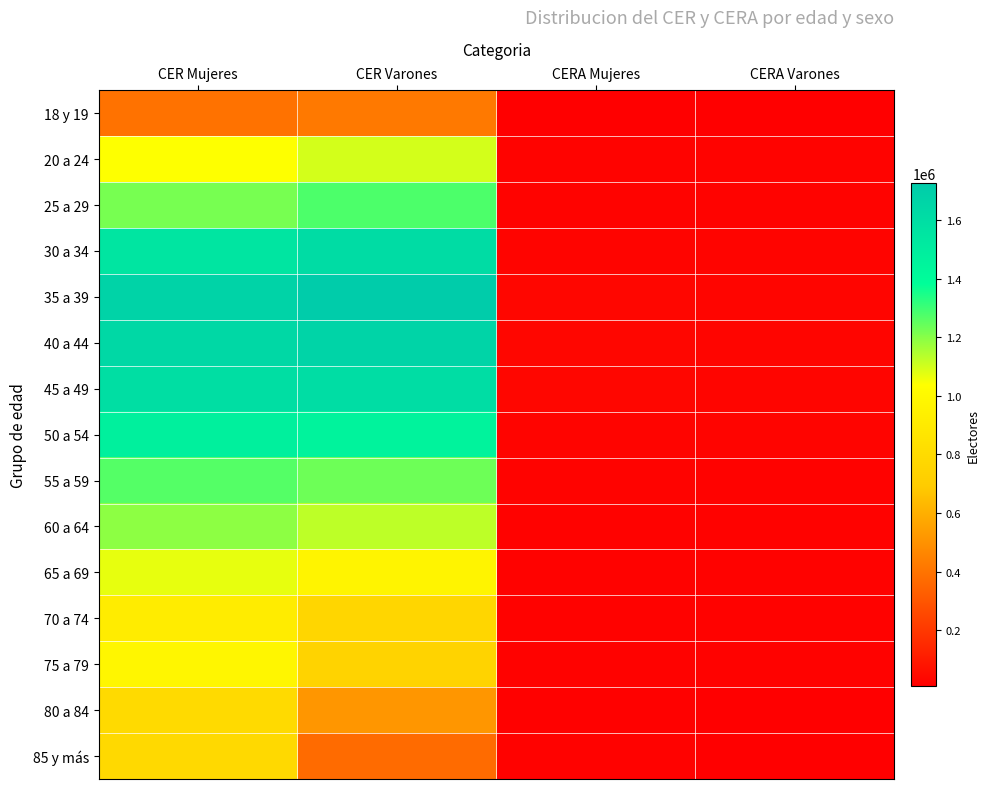

Which has a higher value, CER Varones or CER Mujeres?

CER Varones